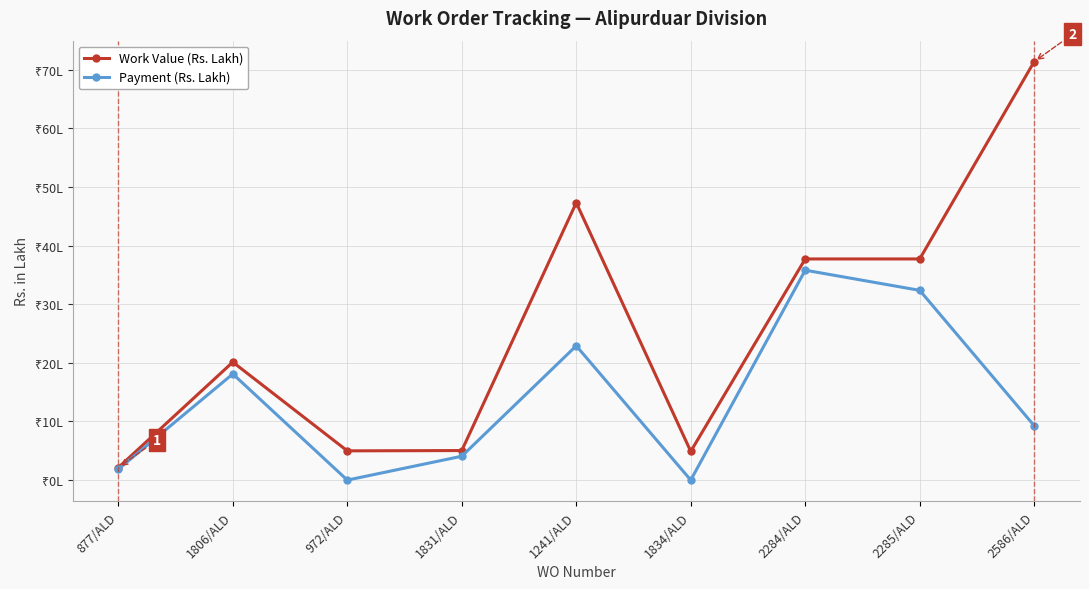

What are all the series names shown in the legend?

Work Value (Rs. Lakh), Payment (Rs. Lakh)